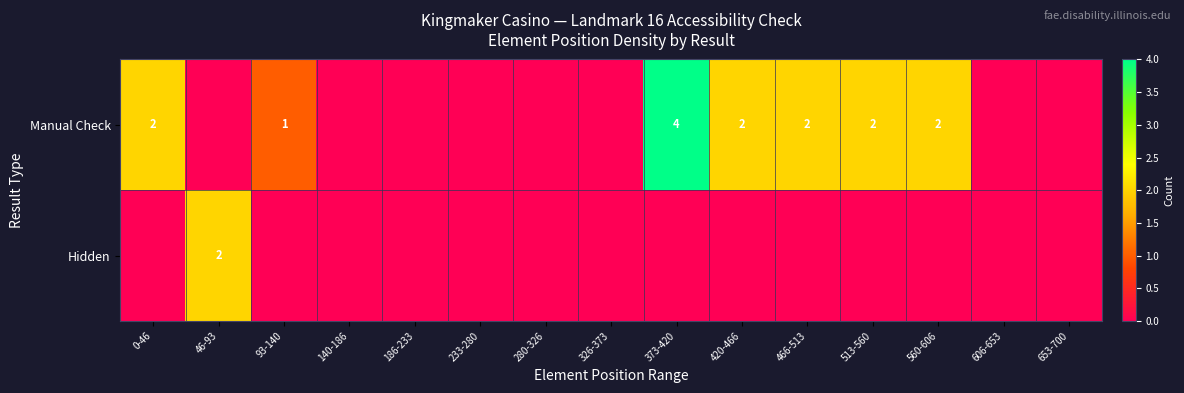

The Manual Check series shows 4 at 373-420. True or false?

True